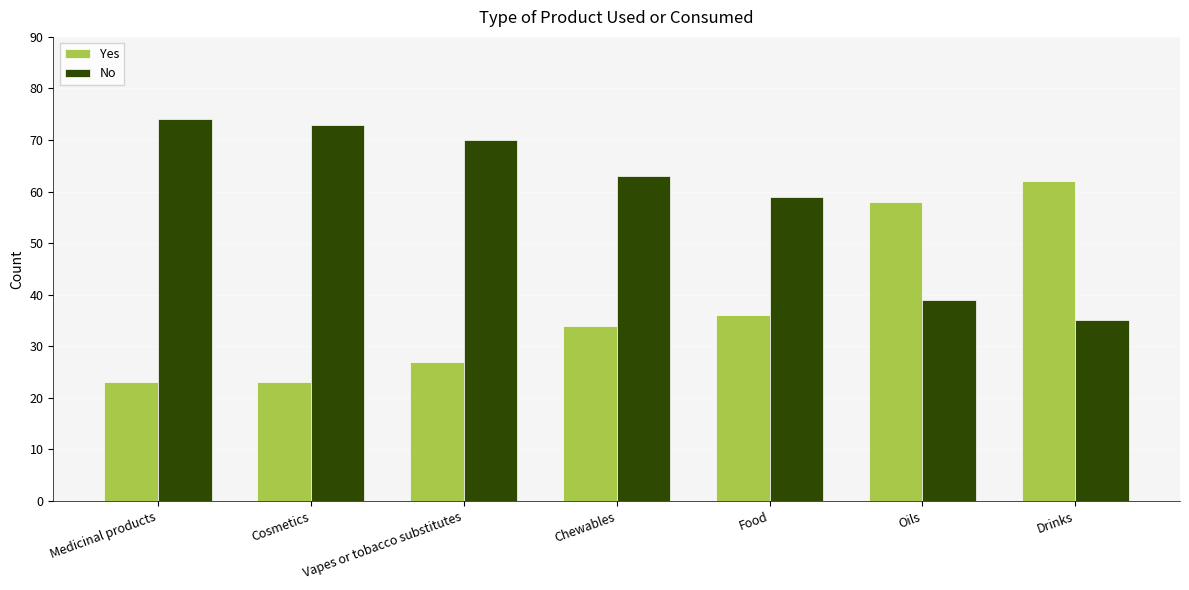

What is the difference between the second highest and second lowest values in the No series?

34